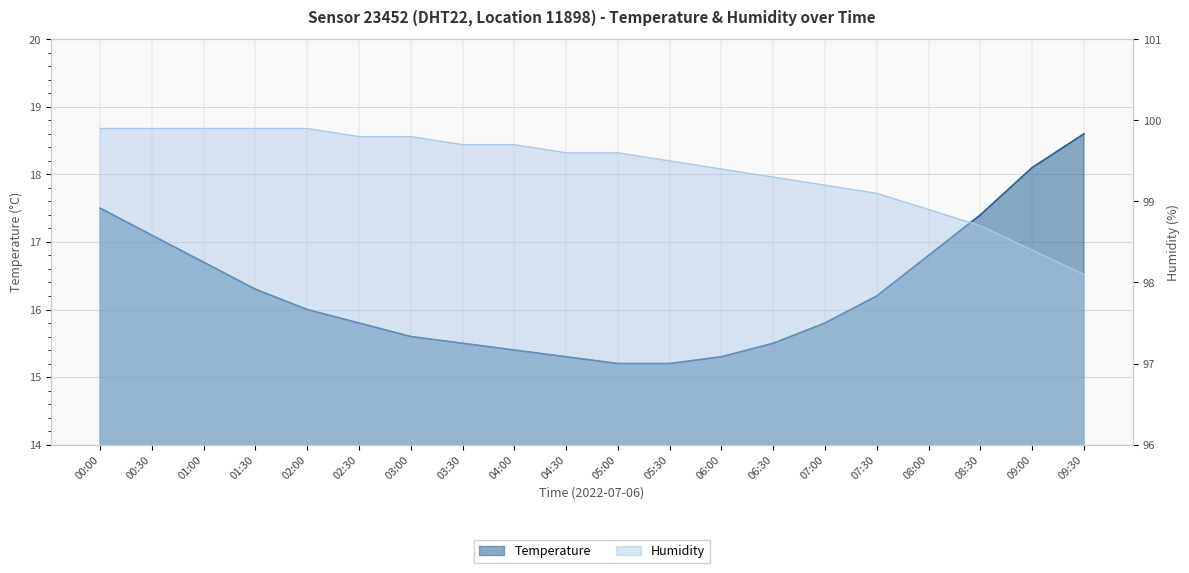

What is the approximate value of Humidity at 06:30?

99.3